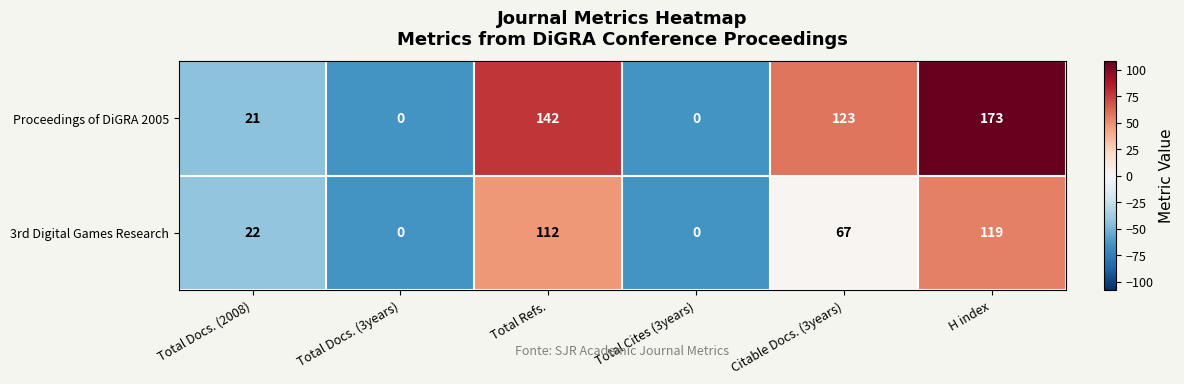

What is the average value of the 3rd Digital Games Research series?

53